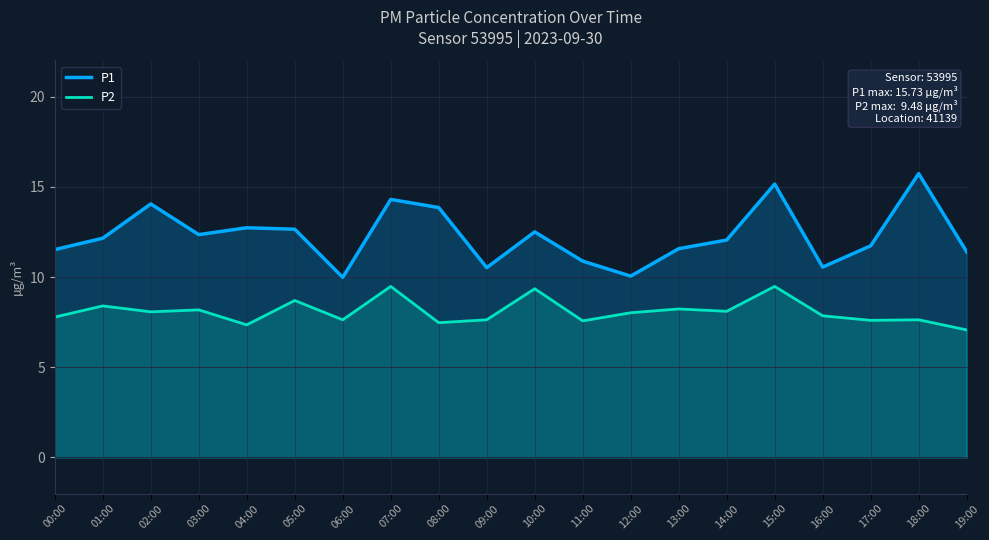

At how many categories does at least one series exceed 8?

20